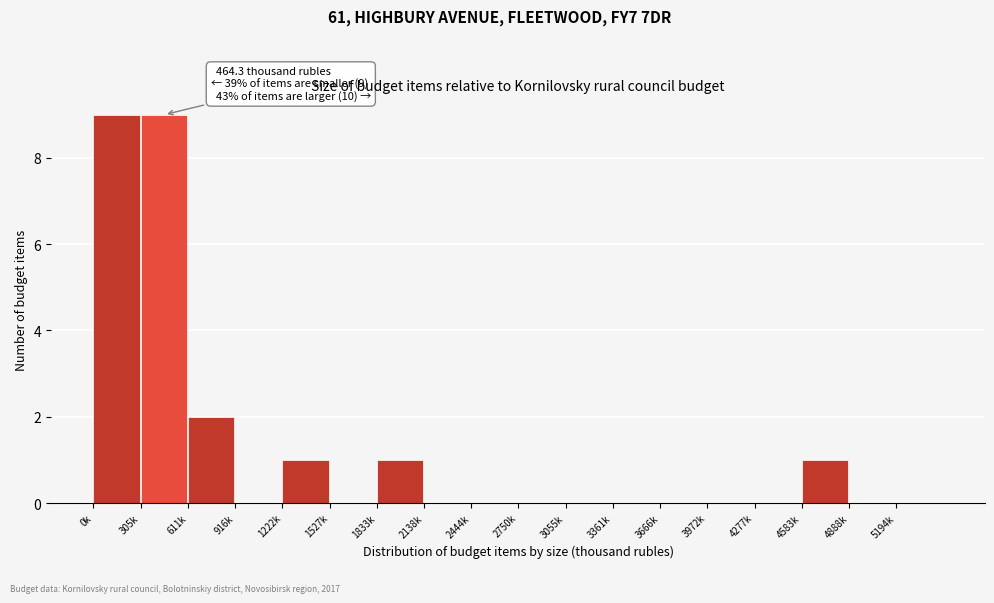

Reading right to left, list all the values displayed in this chart.

5194k=0	4888k=0	4583k=1	4277k=0	3972k=0	3666k=0	3361k=0	3055k=0	2750k=0	2444k=0	2138k=0	1833k=1	1527k=0	1222k=1	916k=0	611k=2	305k=9	0k=9